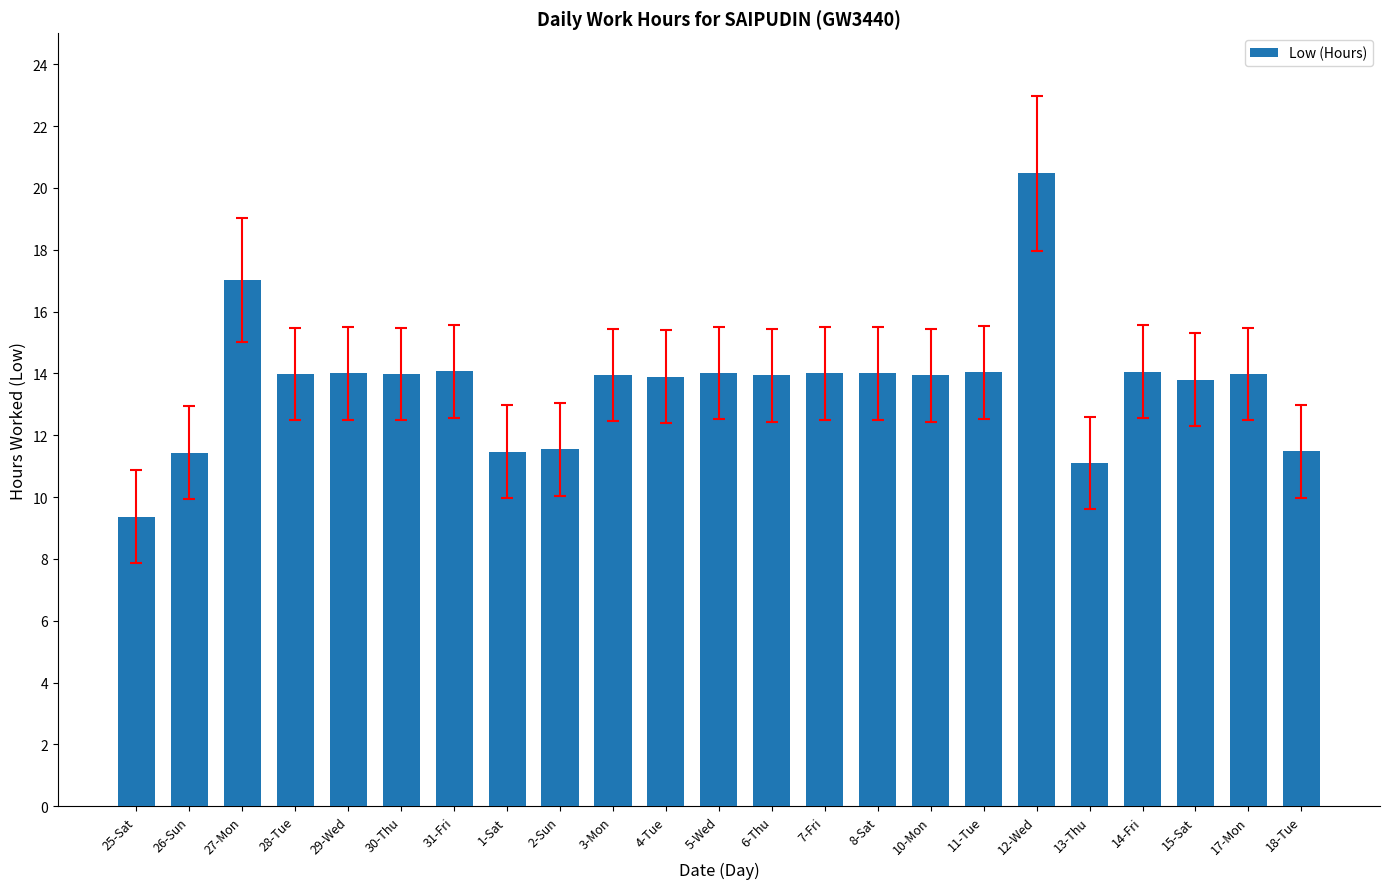

What is the label of the 2nd bar from the left?

26-Sun